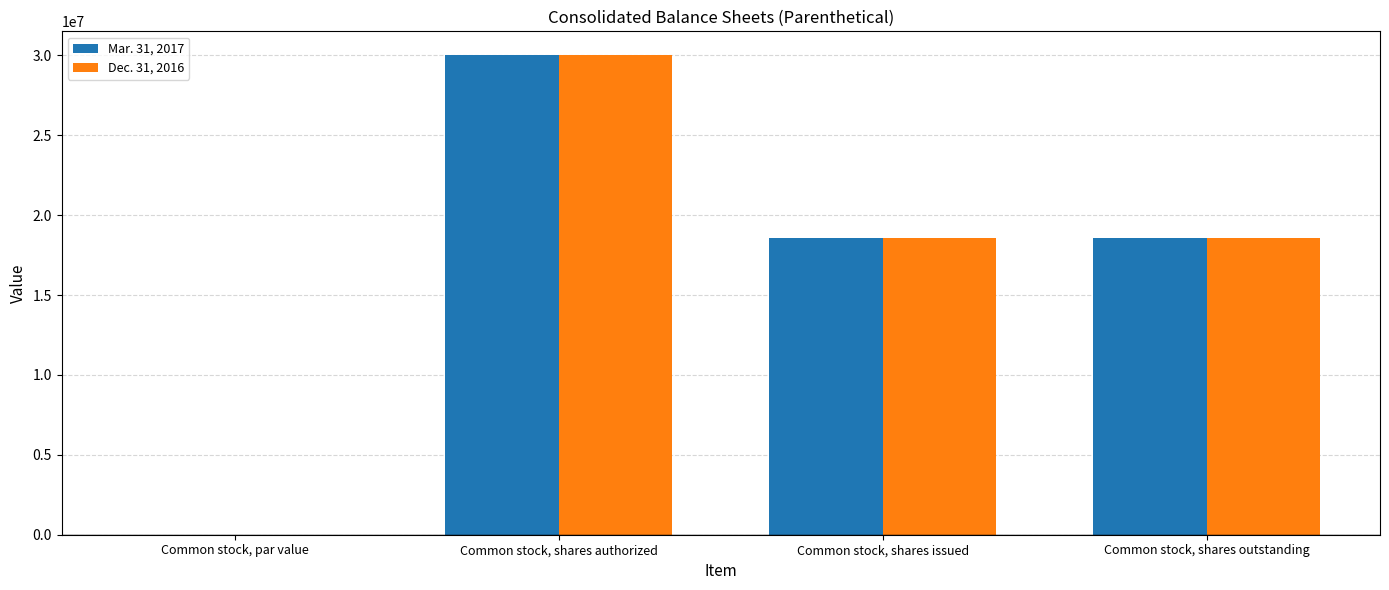

What is the average value of the Mar. 31, 2017 series?

16786316.5